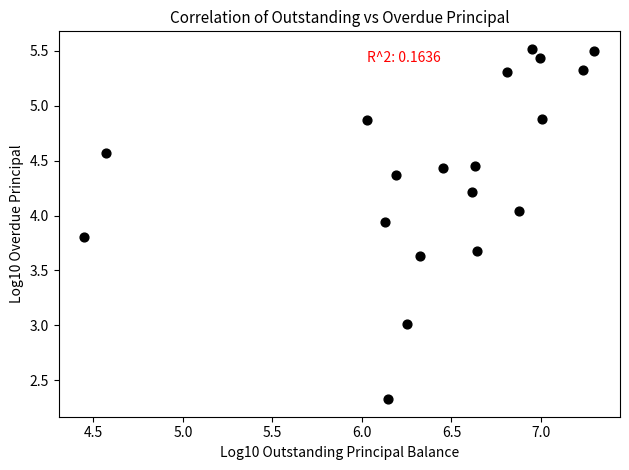

What is the range of X values (max minus min)?

2.9